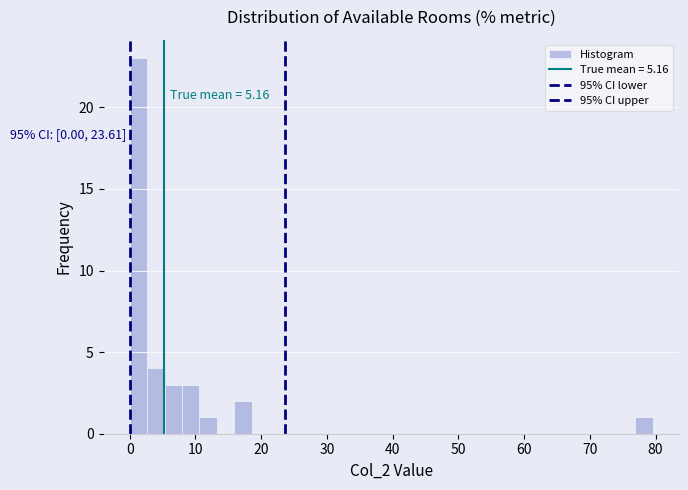

Read against the x-axis, roughly where is the centre of the tallest bar?

1